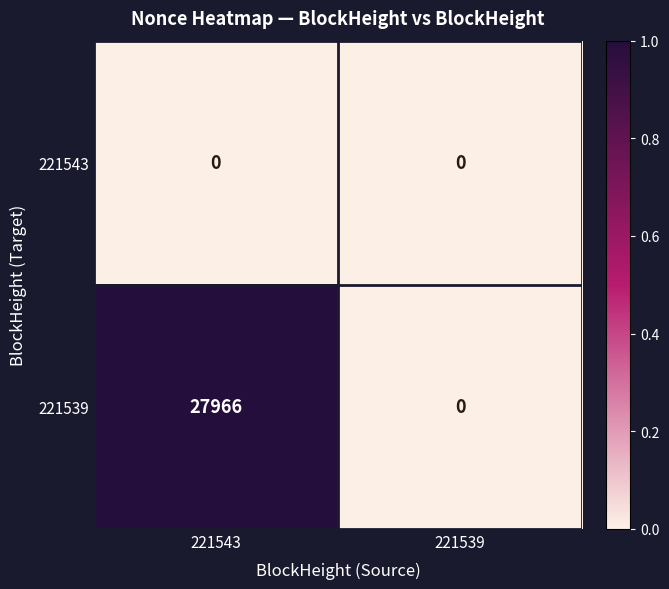

Read the 221539 value at 221543, to the nearest 10.

27970